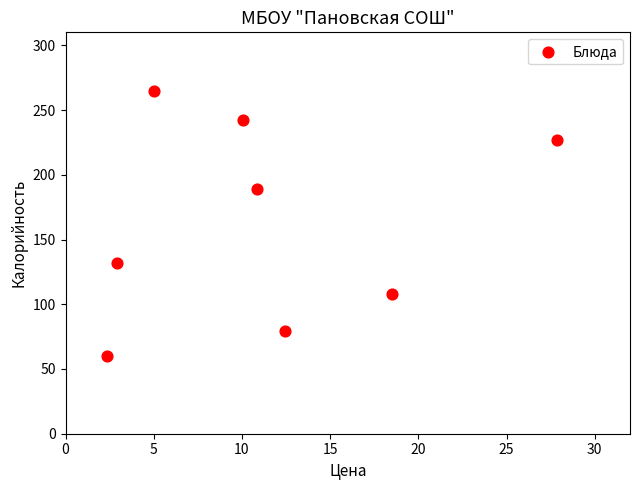

What is the range of Y values (max minus min)?

205